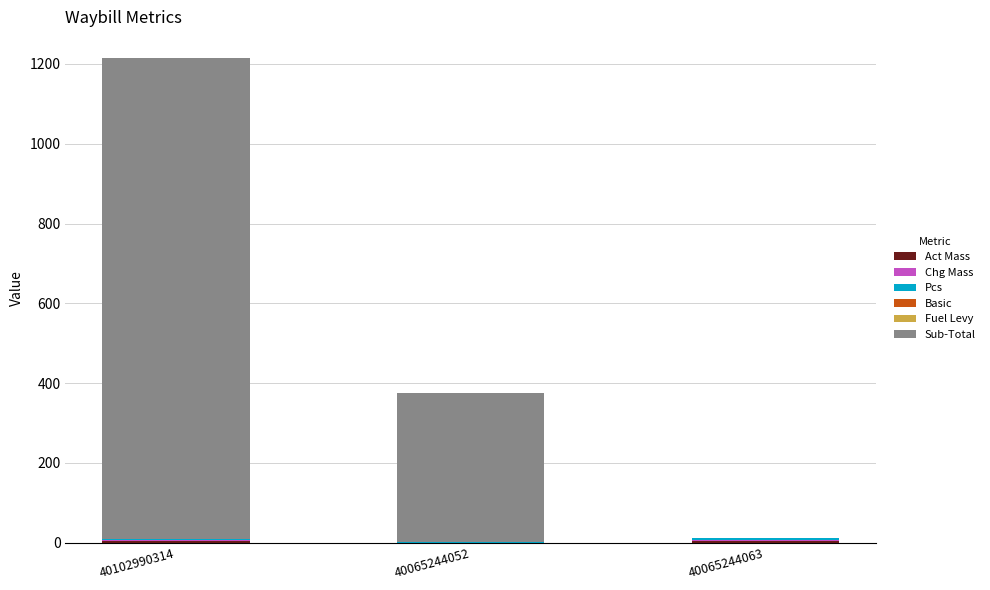

At which category is the sum across all series the highest?

40102990314